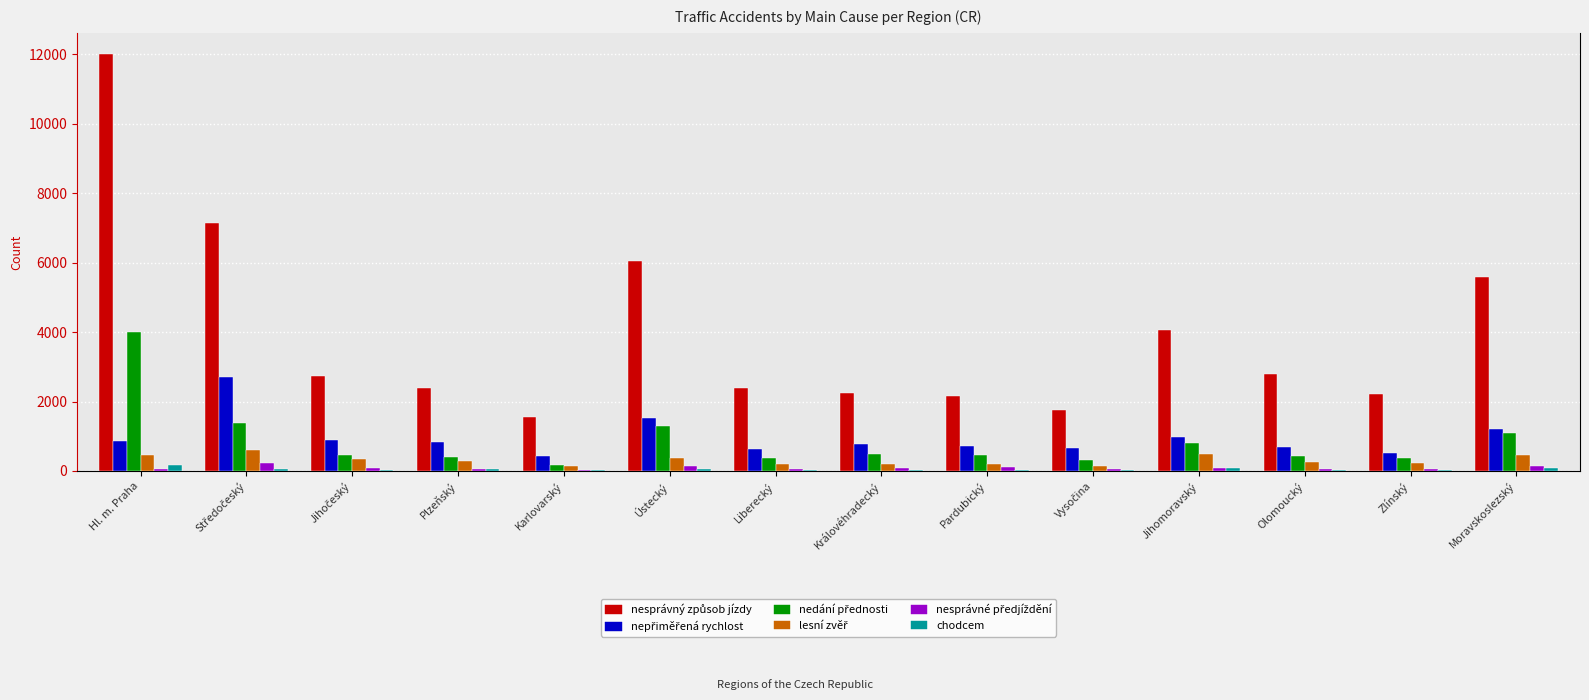

At which category is the sum across all series the highest?

Hl. m. Praha